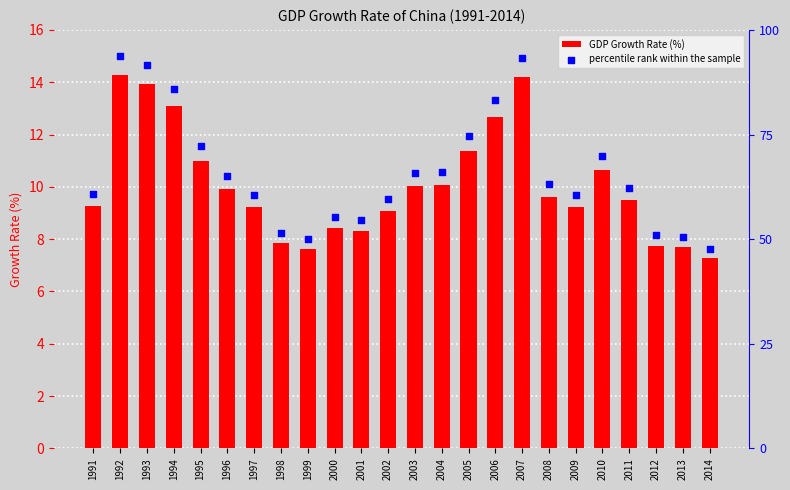

Which series reaches the maximum Y coordinate?

percentile rank within the sample